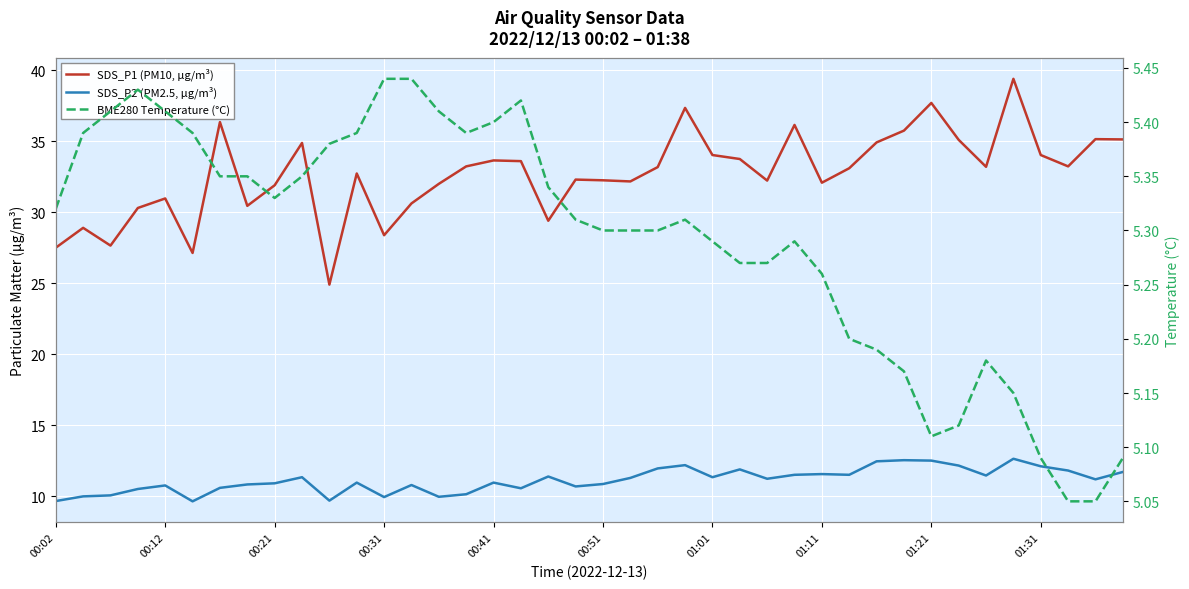

At how many categories does at least one series exceed 10?

40